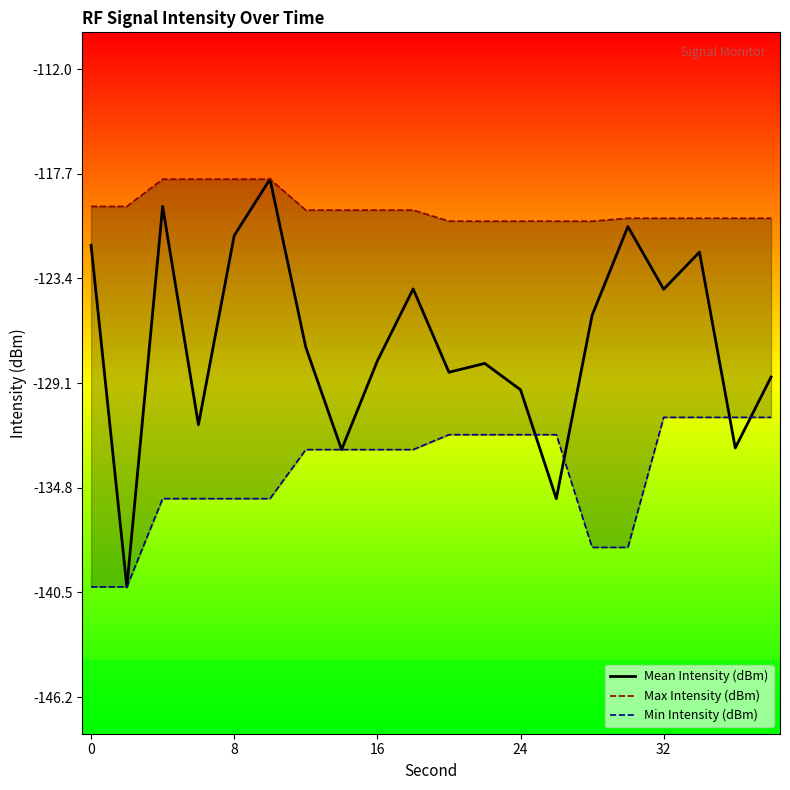

The value of Mean Intensity (dBm) at 8 is -71.4. True or false?

False